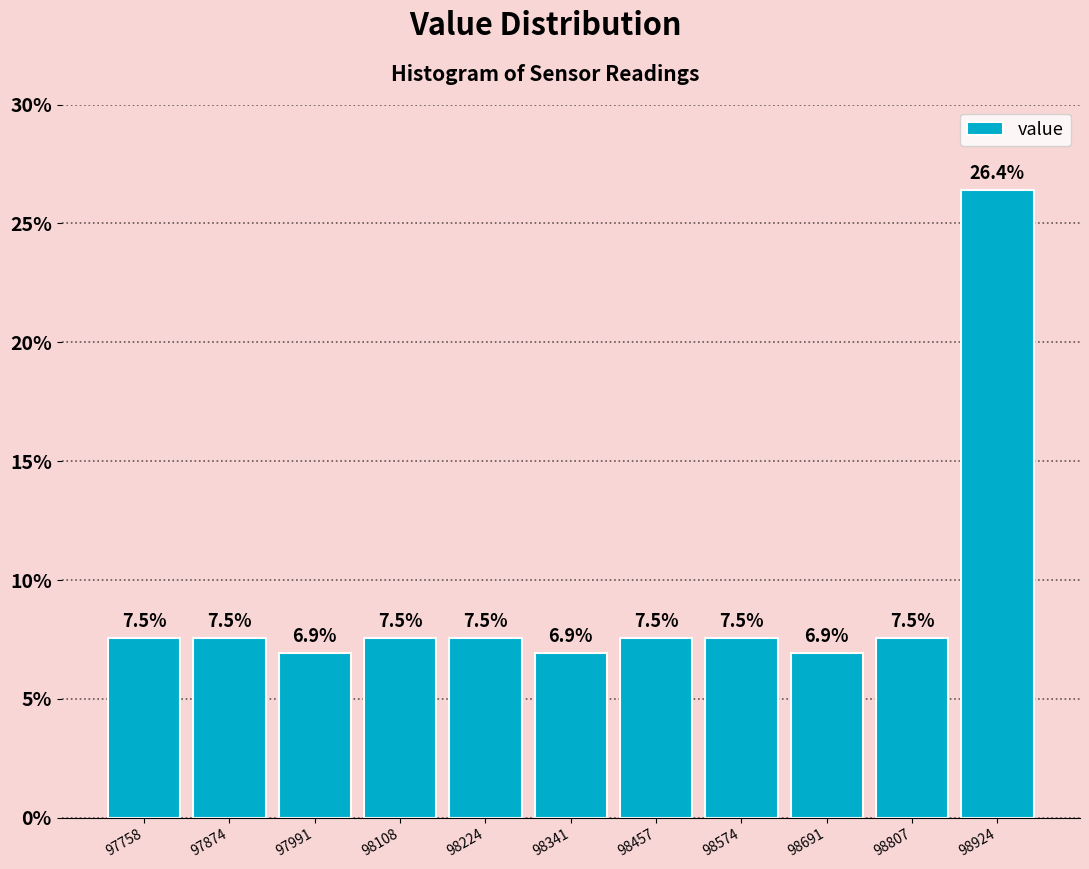

Reading left to right, transcribe this chart: for each bar, give the range it covers on the x-axis and its height. The bar edges are not printed on the chart, so give them approximately, as read against the axis.

97700 to 97820: 7.5
97820 to 97940: 7.5
97940 to 98040: 6.9
98040 to 98160: 7.5
98160 to 98280: 7.5
98280 to 98400: 6.9
98400 to 98520: 7.5
98520 to 98640: 7.5
98640 to 98740: 6.9
98740 to 98860: 7.5
98860 to 98980: 26.4